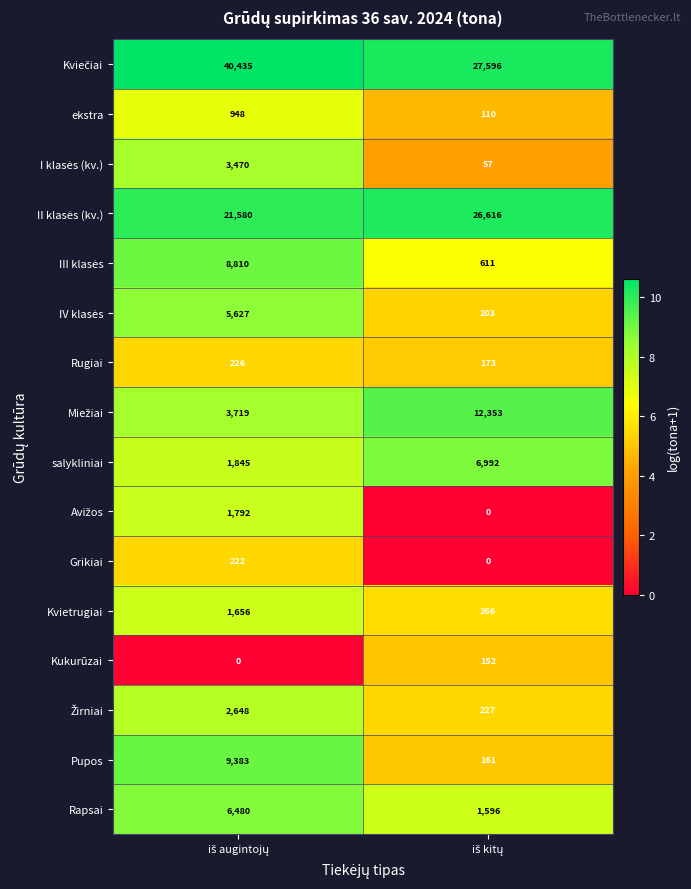

What is the average value of the Rapsai series?

4038